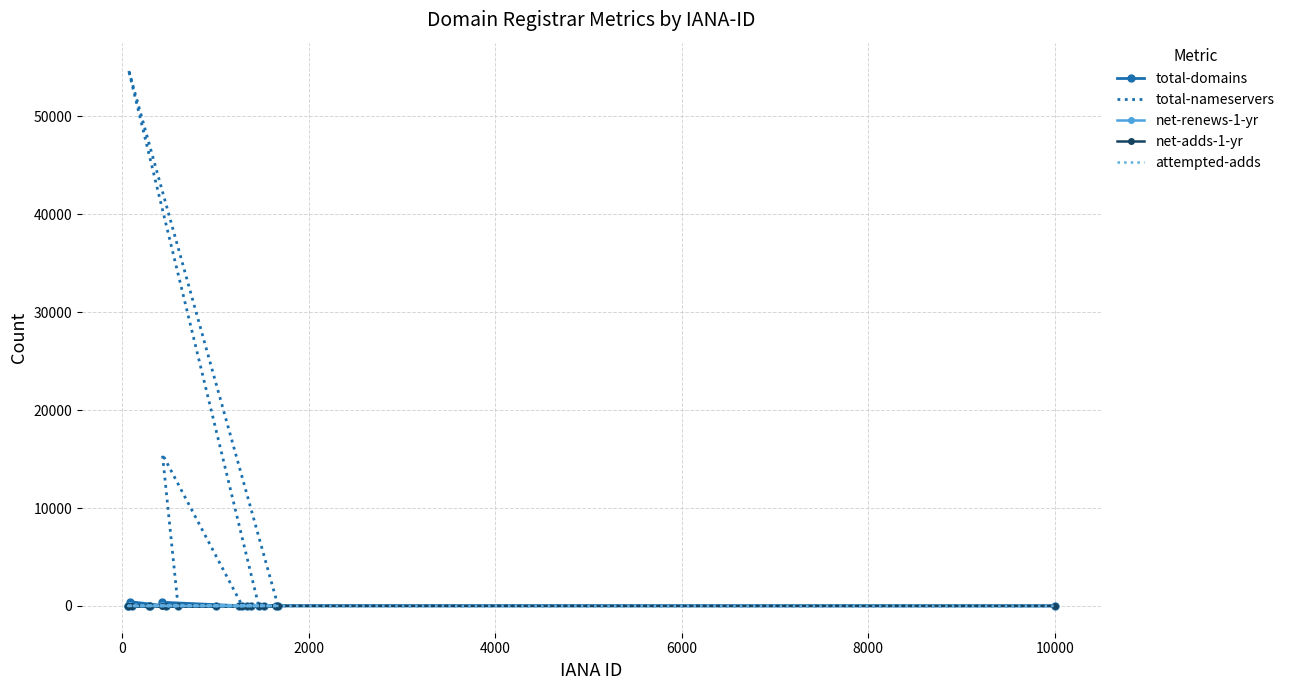

List the series in order of their peak value, highest first.

total-nameservers, total-domains, net-renews-1-yr, attempted-adds, net-adds-1-yr